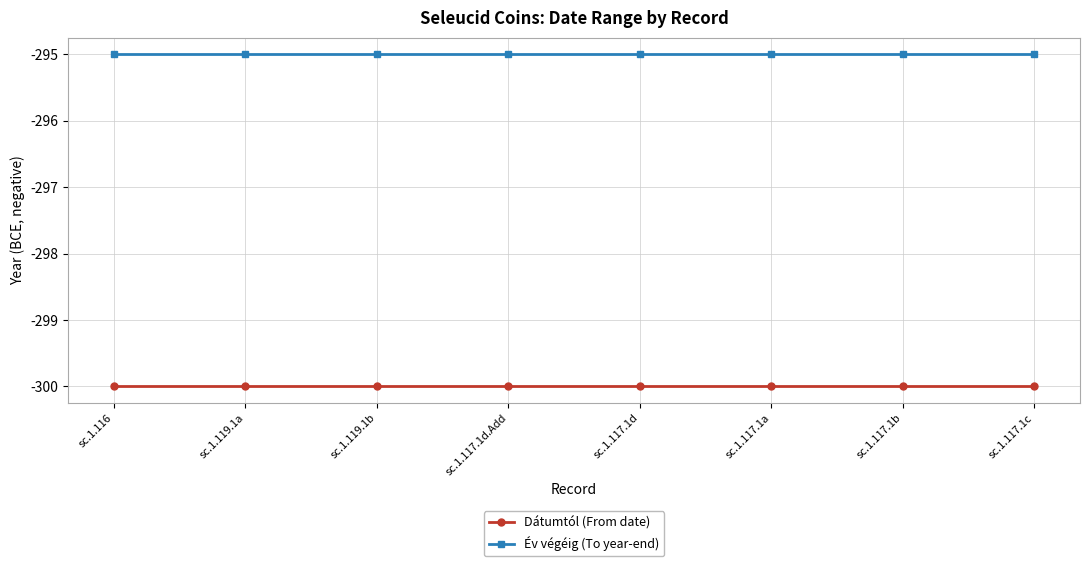

Is this an area chart (filled region under the line)?

No